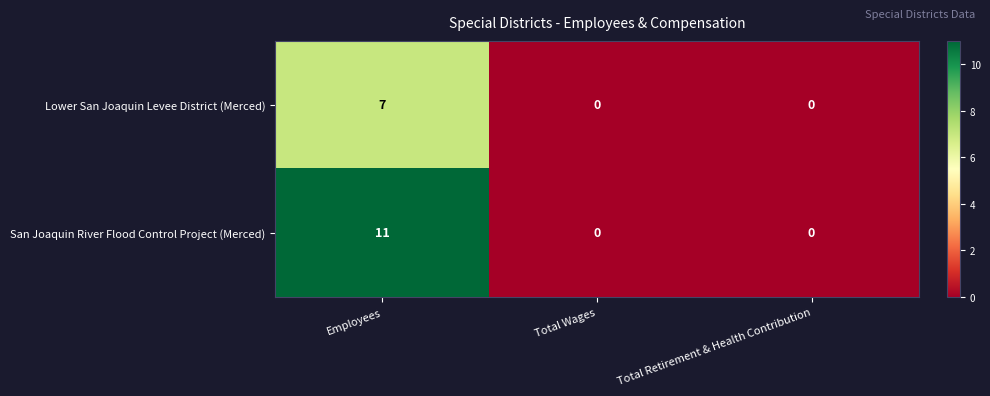

What is the difference between the highest and lowest values at Employees?

4